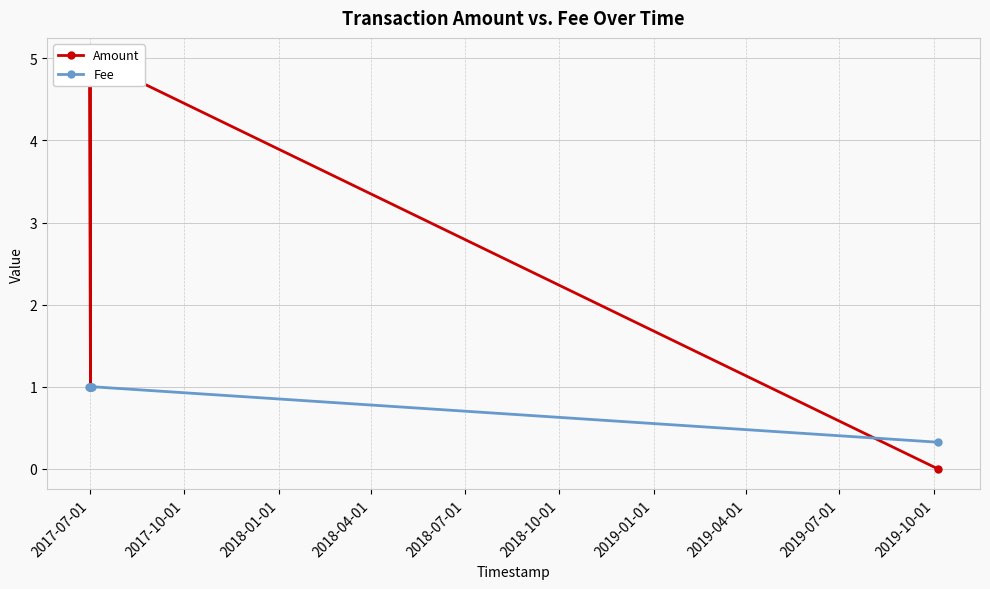

What is the value of the Fee point at the 1st from the left?

1.0